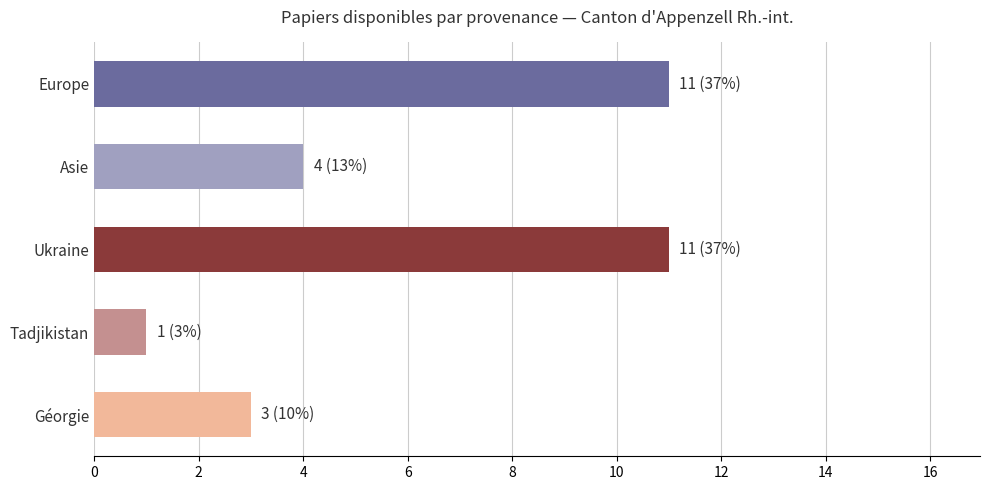

The value at Tadjikistan is 2. True or false?

False